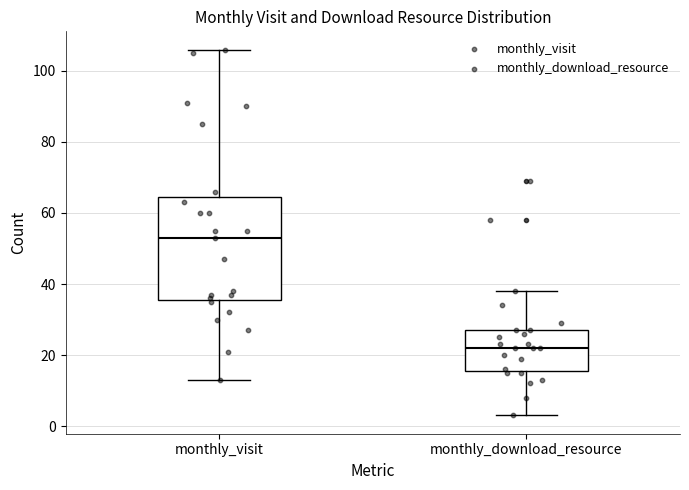

Where does the median line of the box for monthly_visit sit on the y-axis? The values are not printed on the chart, so give them approximately, as read against the axis.

54